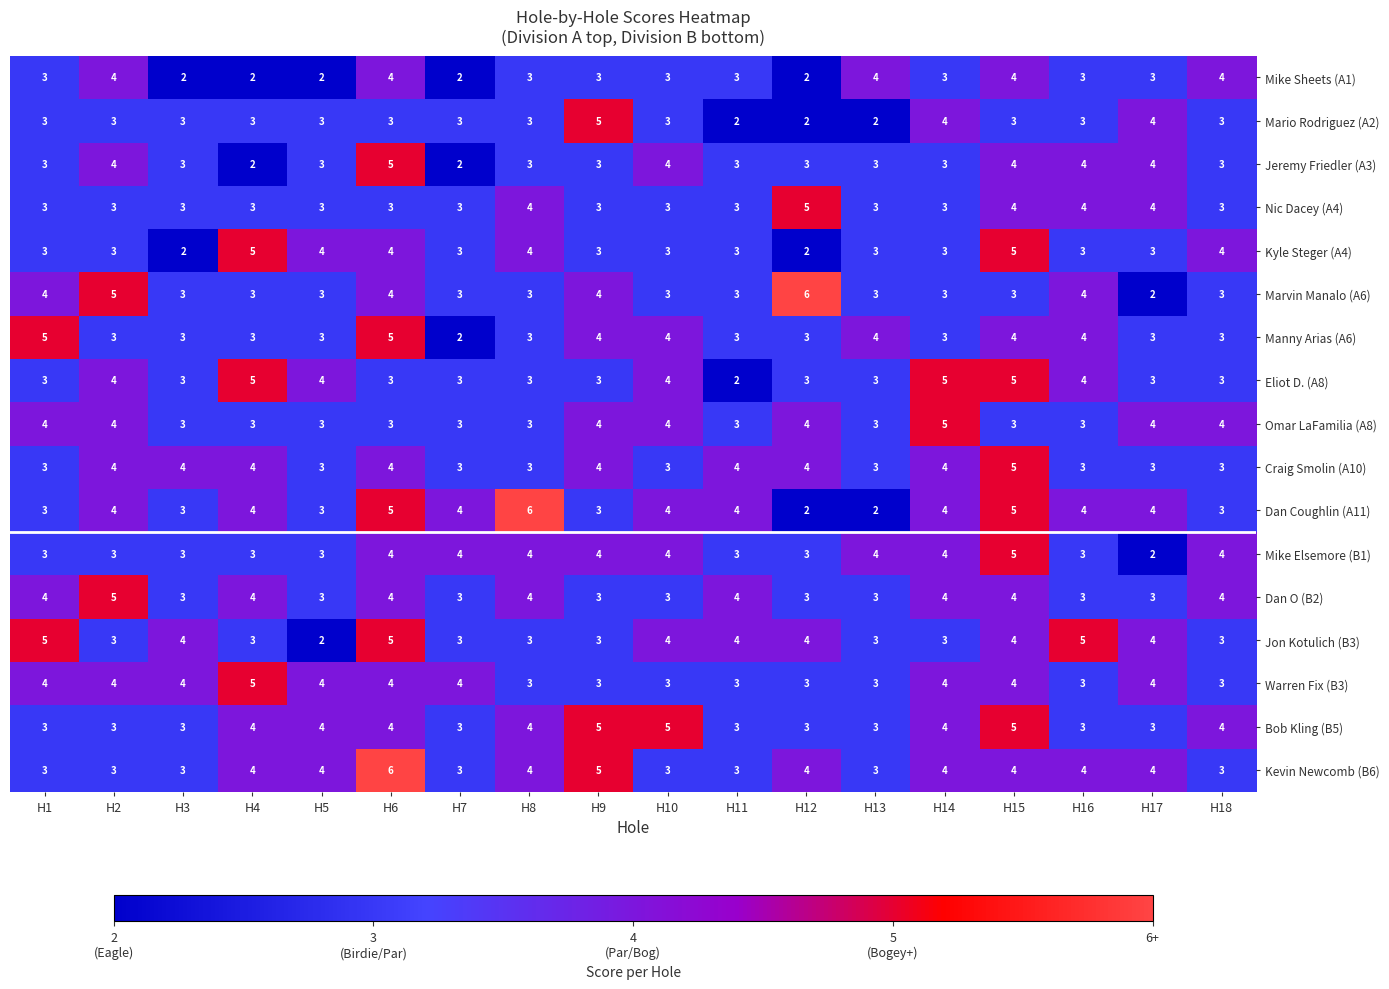

What is the total value across all series at H13?

52